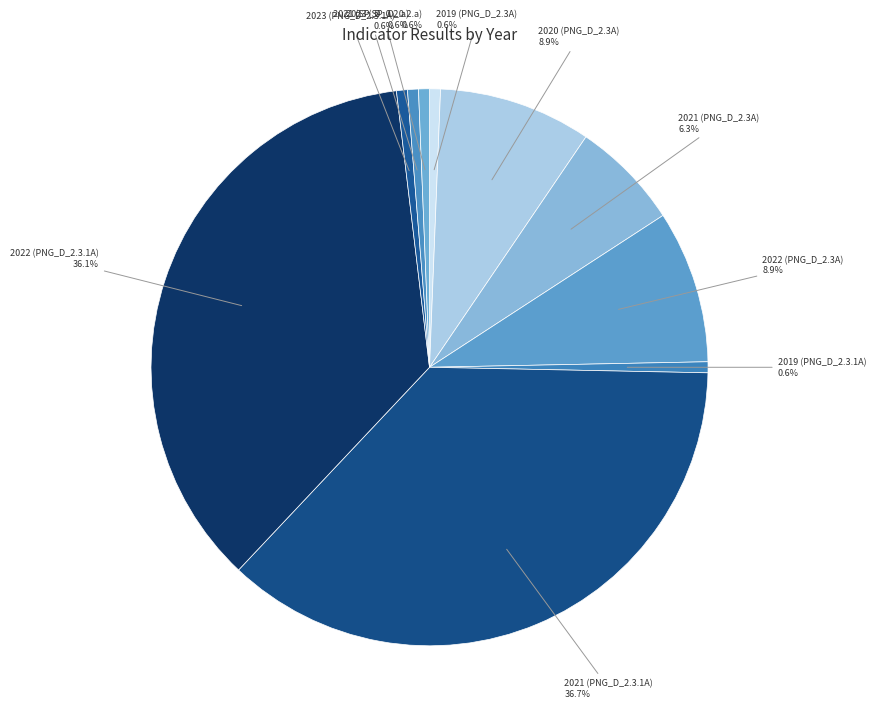

Which slice is the largest?

2021 (PNG_D_2.3.1A)